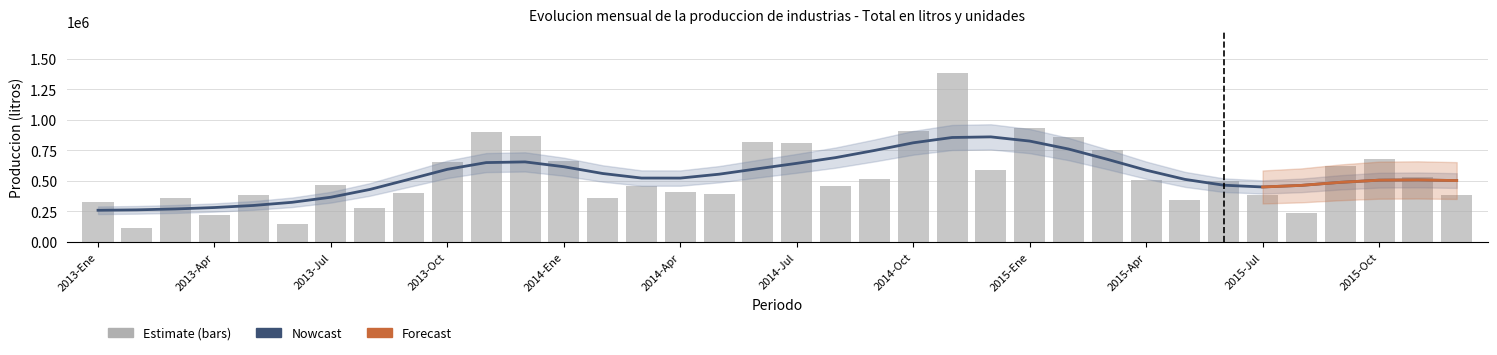

At which label is the value closest to 749053?

2015-Mar